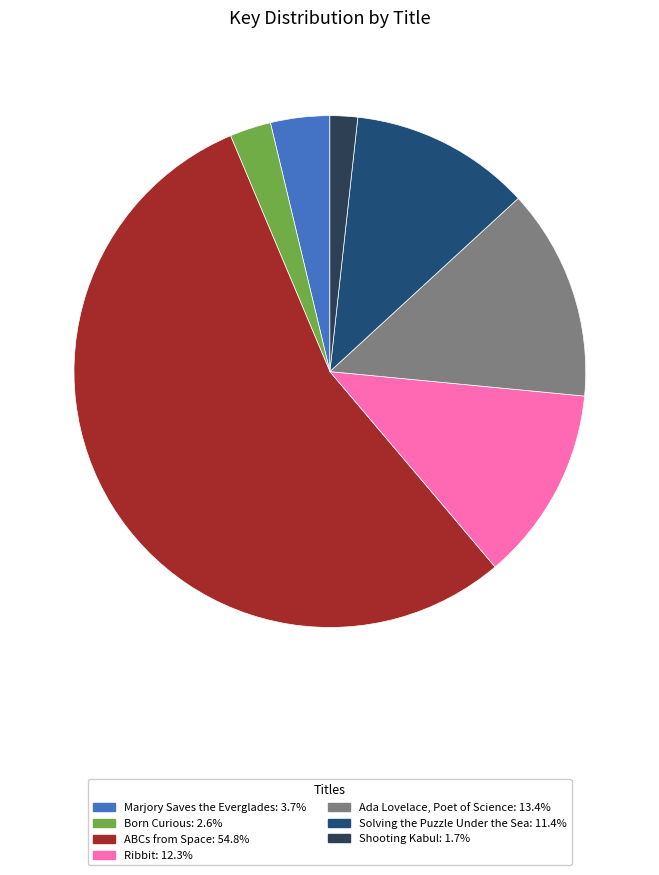

Which slice is the largest?

ABCs from Space